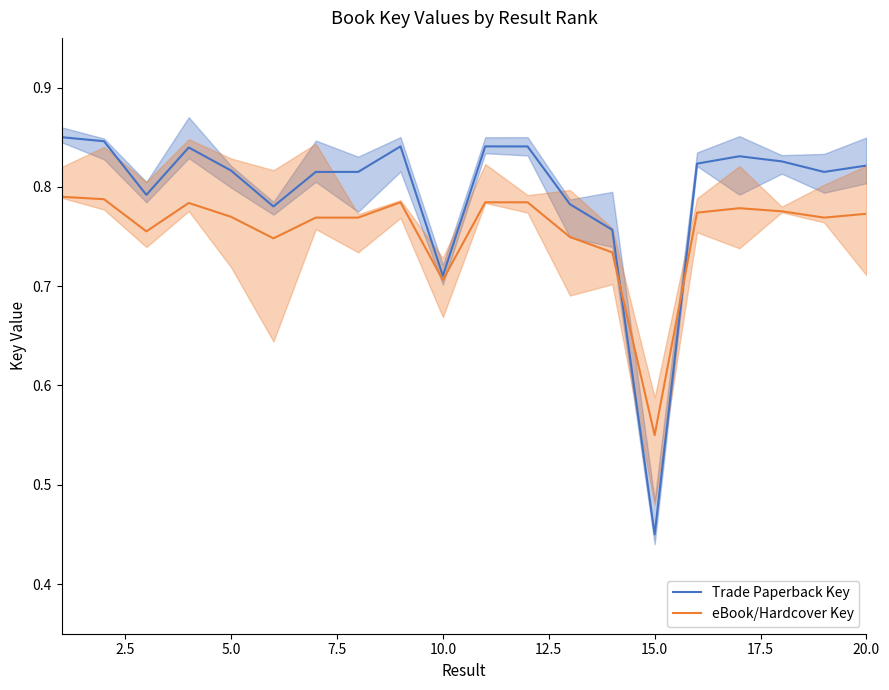

Reading right to left, extract all data points from this chart.

Trade Paperback Key: 0.8	0.8	0.8	0.8	0.8	0.5	0.8	0.8	0.8	0.8	0.7	0.8	0.8	0.8	0.8	0.8	0.8	0.8	0.8	0.9
eBook/Hardcover Key: 0.8	0.8	0.8	0.8	0.8	0.6	0.7	0.7	0.8	0.8	0.7	0.8	0.8	0.8	0.7	0.8	0.8	0.8	0.8	0.8